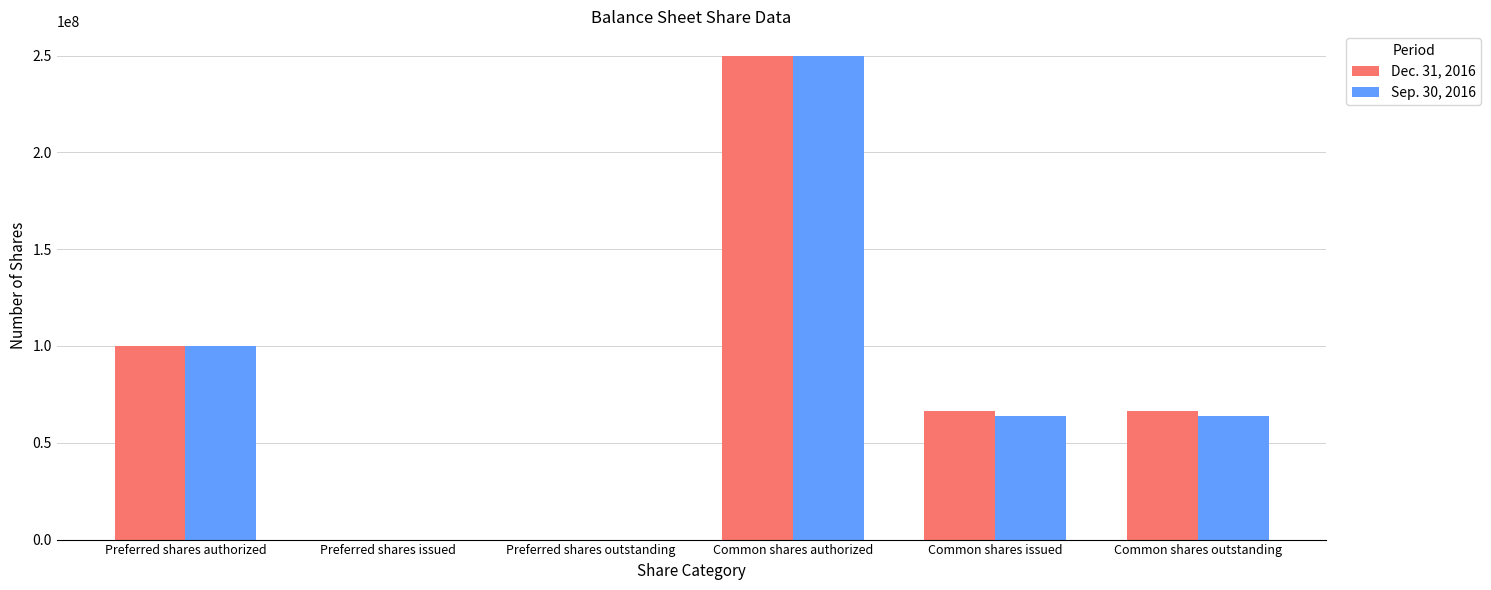

Which category has the highest value in the Sep. 30, 2016 series?

Common shares authorized